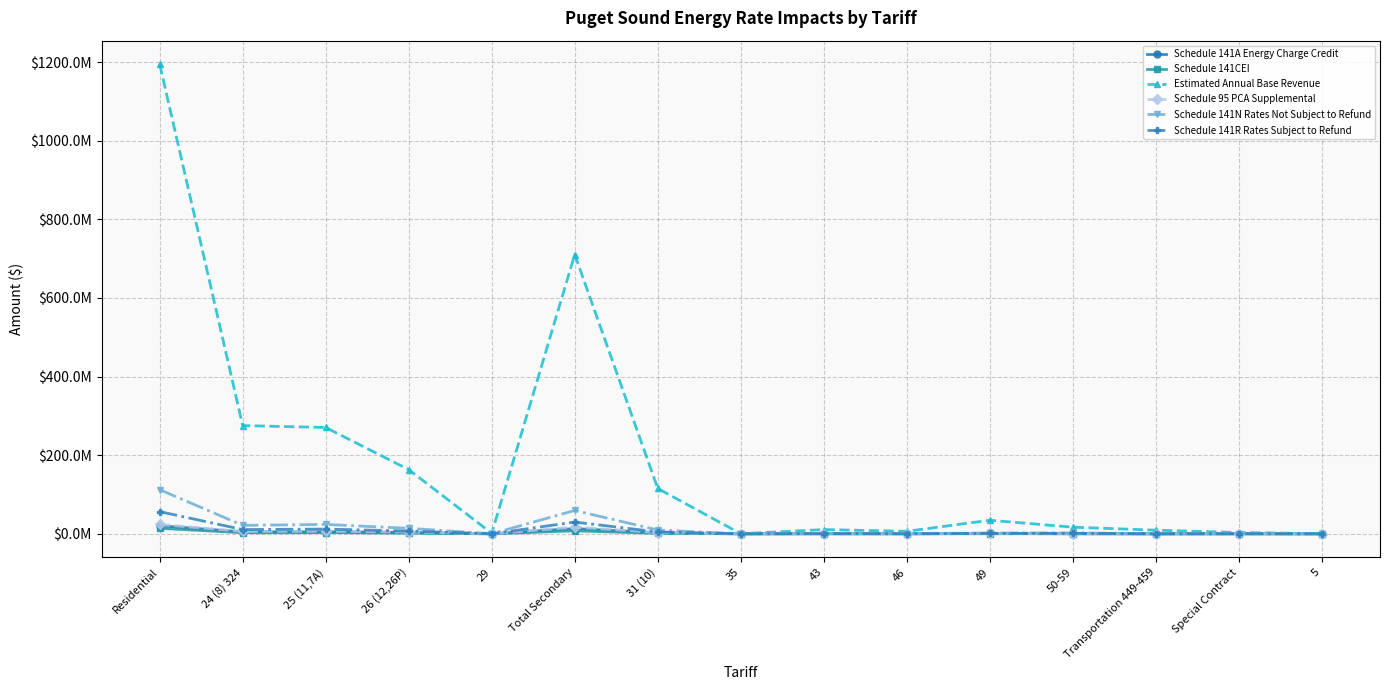

What is the difference between the Schedule 95 PCA Supplemental values at 5 and 46?

162843.9